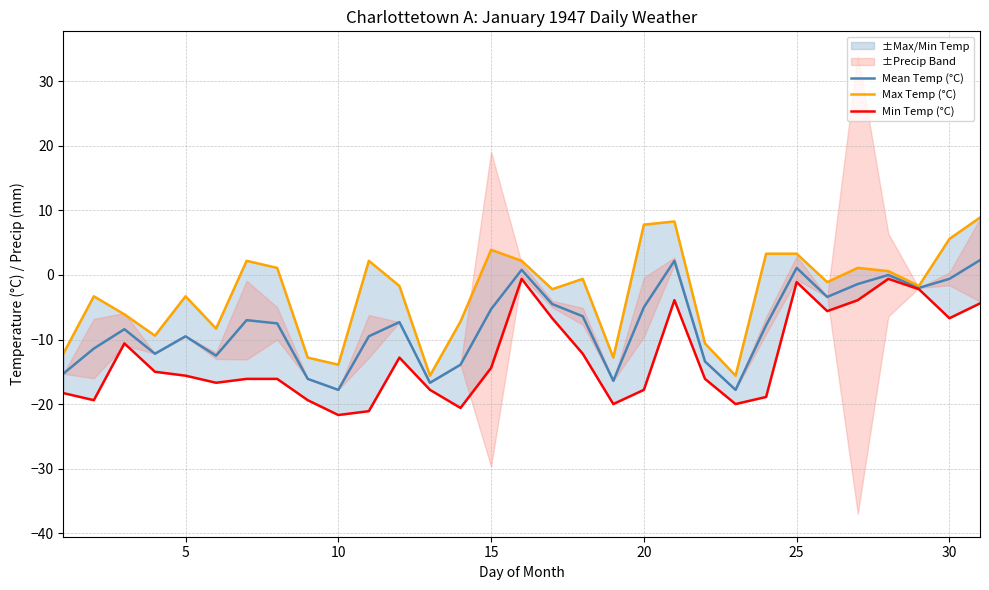

Is it true that Mean Temp (°C) equals -5.3 at 15?

True